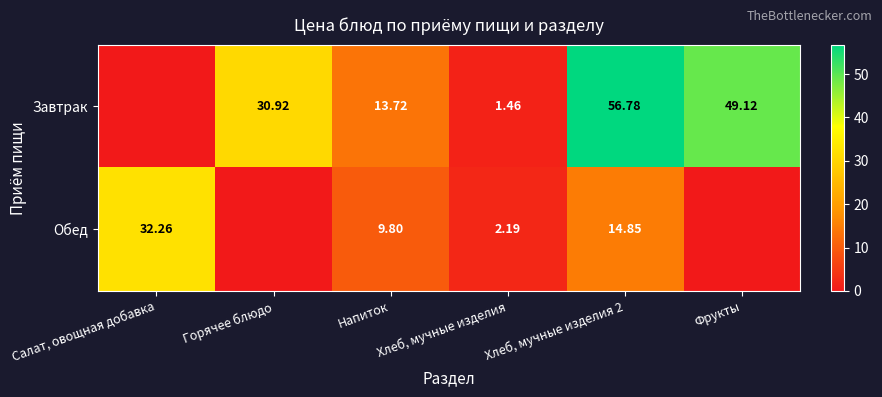

Between Напиток and Хлеб, мучные изделия 2, which series saw the biggest shift?

Завтрак